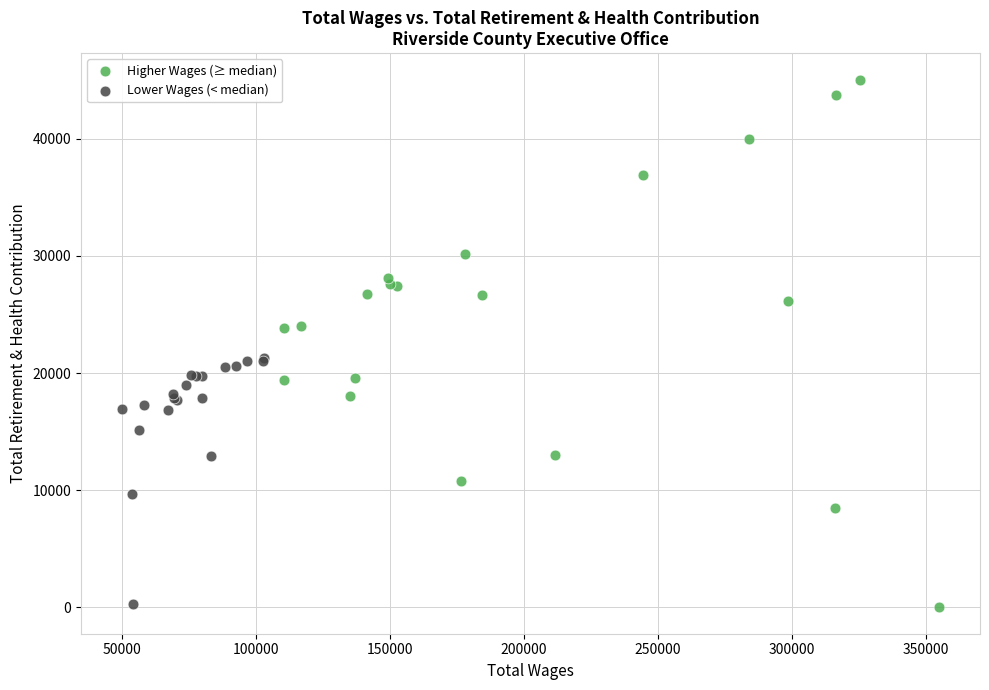

Which series reaches the maximum Y coordinate?

Higher Wages (≥ median)